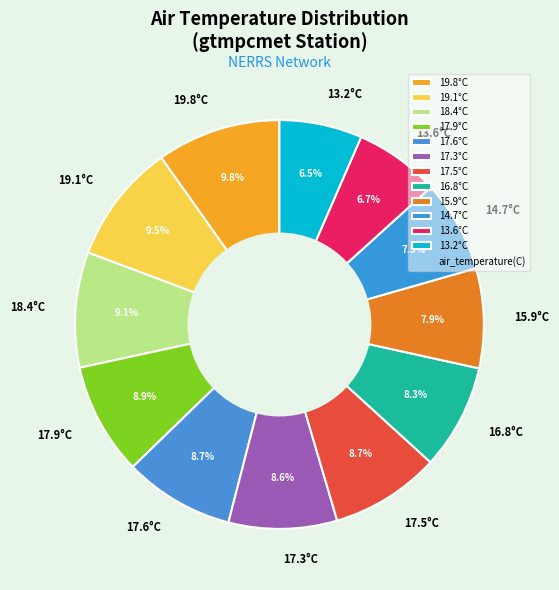

How many slices are in this pie chart?

12